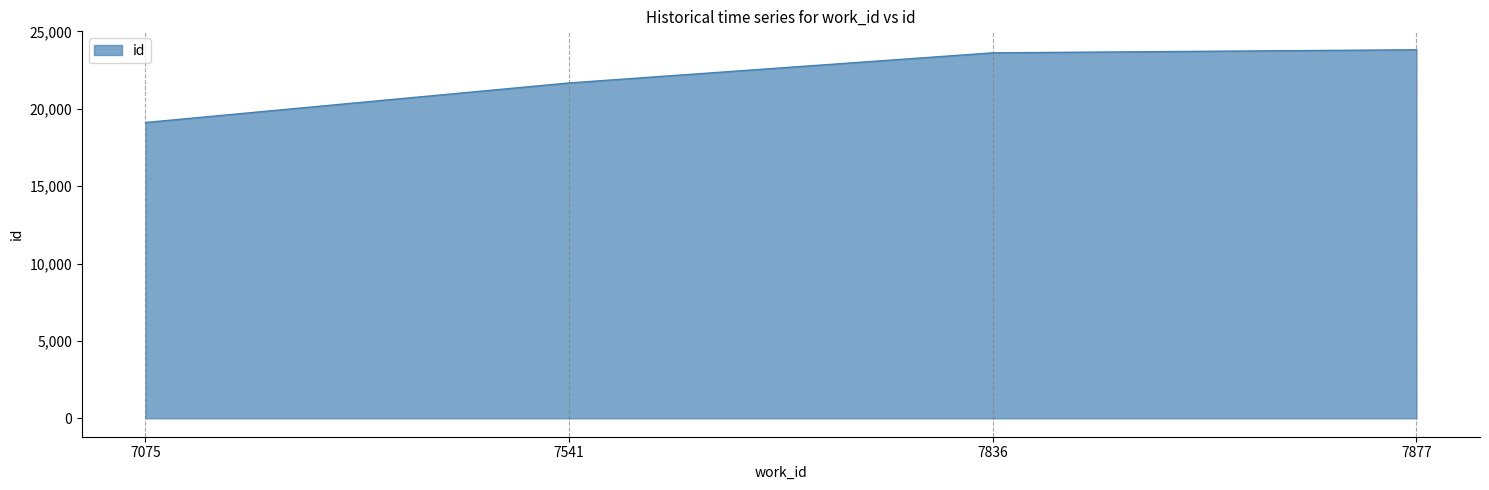

Is it true that the value at 7541 is 21668?

True